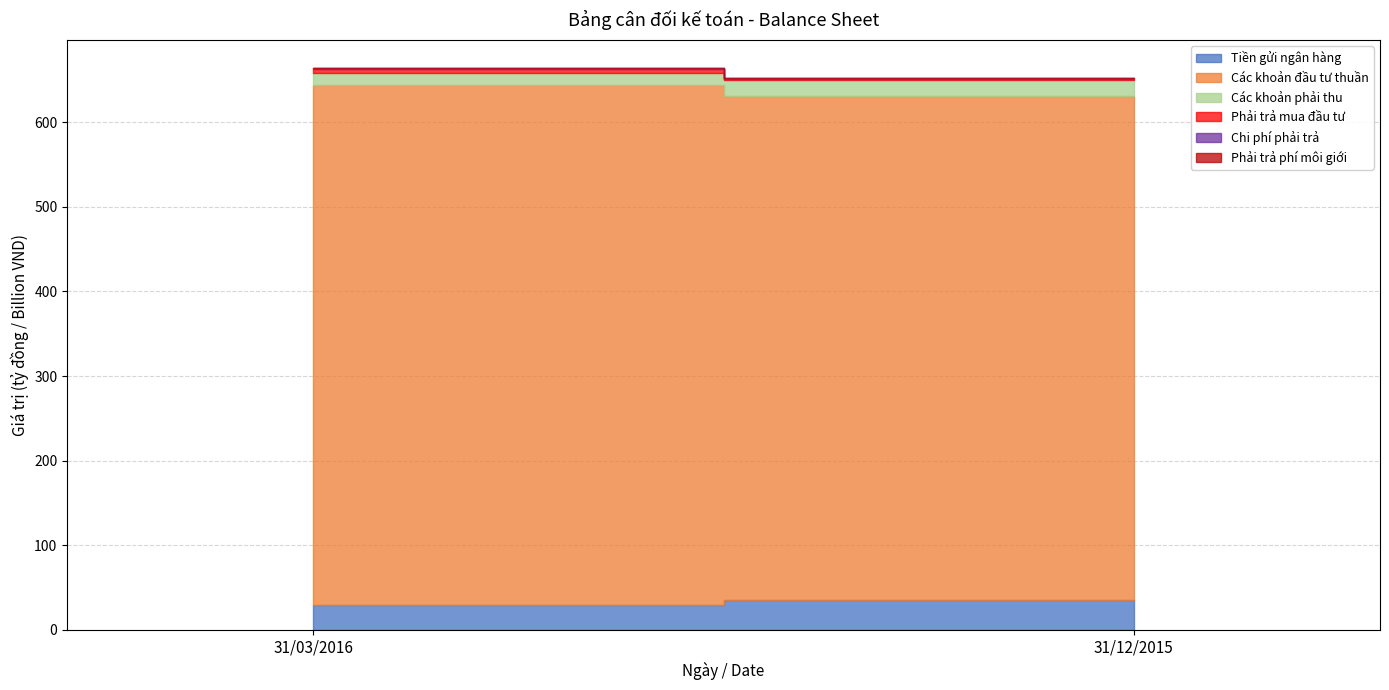

Between 31/03/2016 and 31/12/2015, which series saw the biggest shift?

Các khoản đầu tư thuần